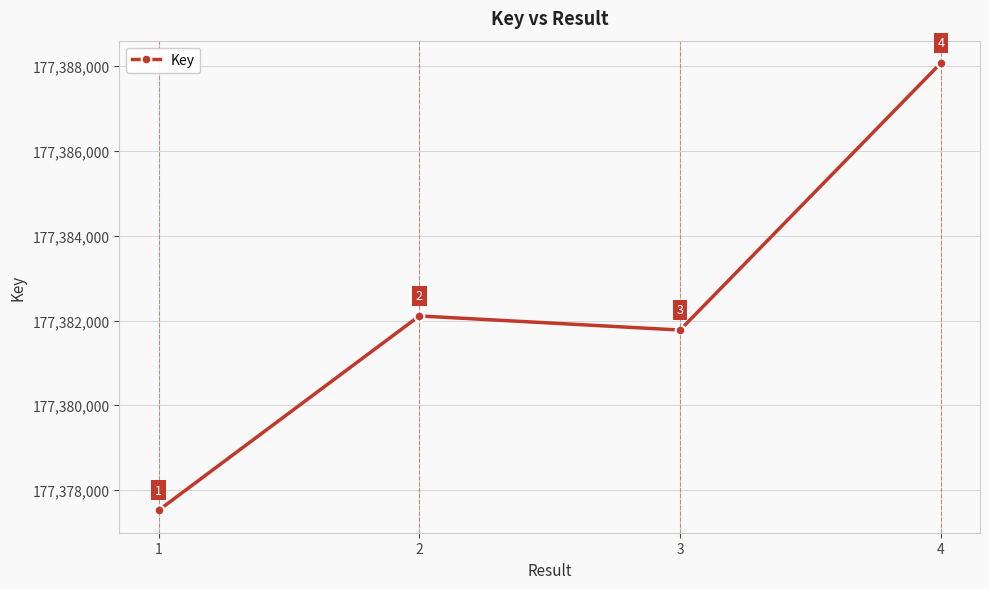

What is the difference between the values at 3 and 1?

4255